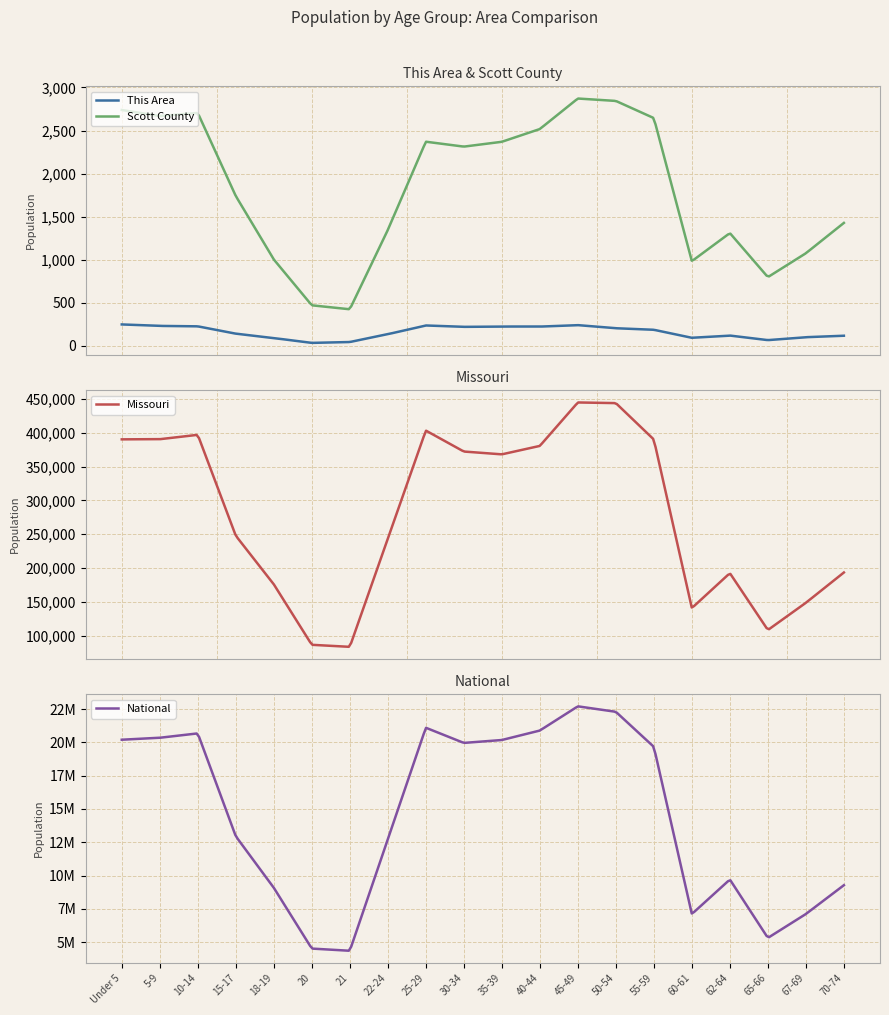

What is the sum of all Missouri values?

5601123